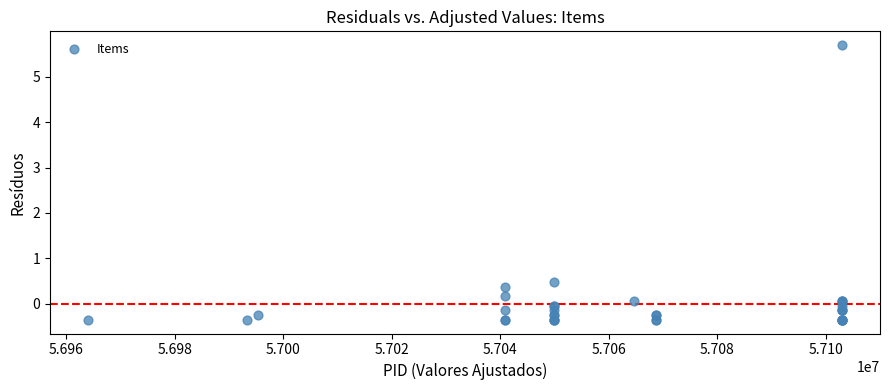

What Y value in the scatter plot is closest to 2?

0.5